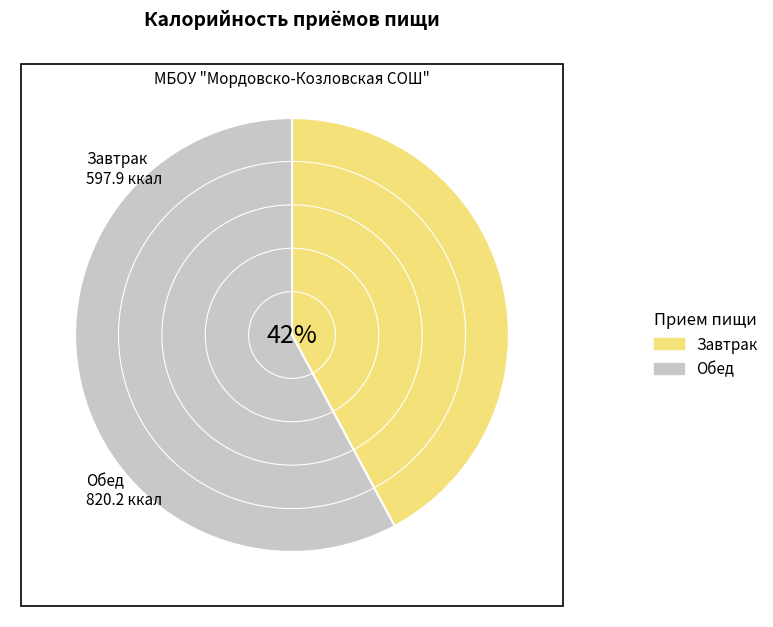

To the nearest percent, what is the combined percentage of Завтрак and Обед?

100%